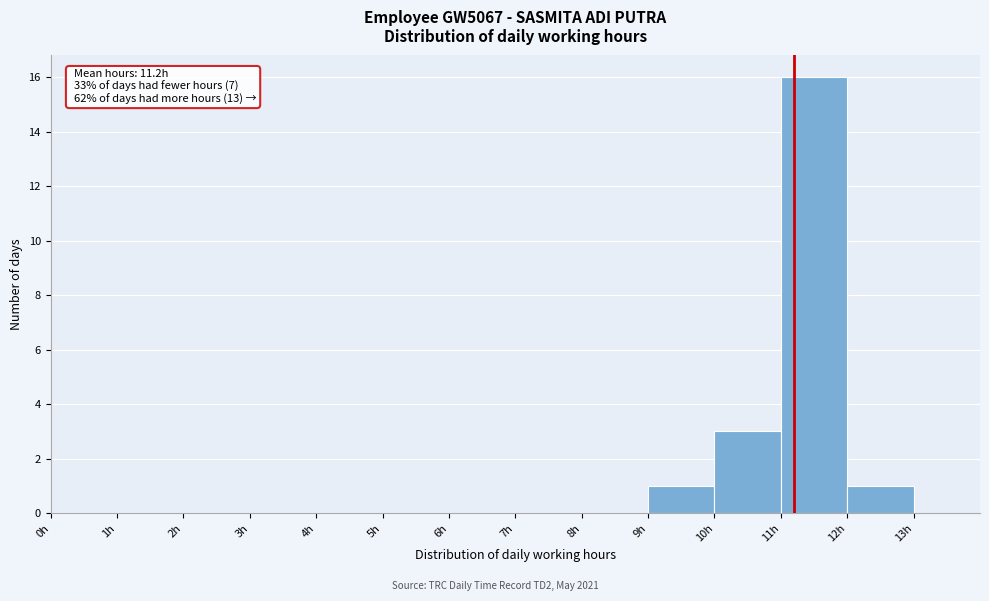

Which range on the x-axis has the tallest bar?

11 to 12